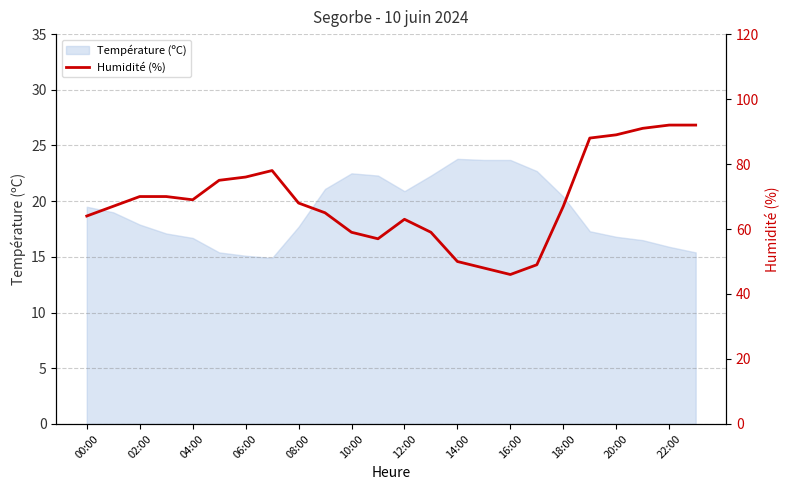

What is the value of the 12th point from the left?

57